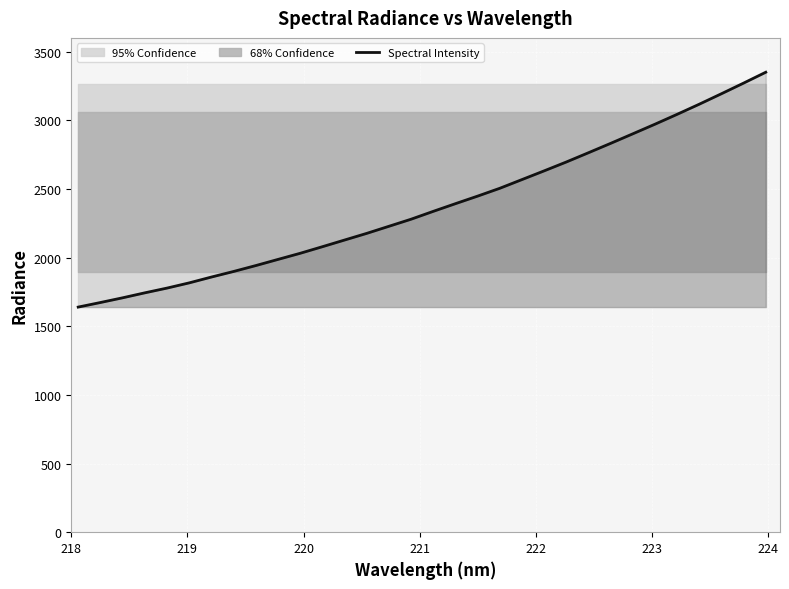

What is the sum of all values?

75985.5